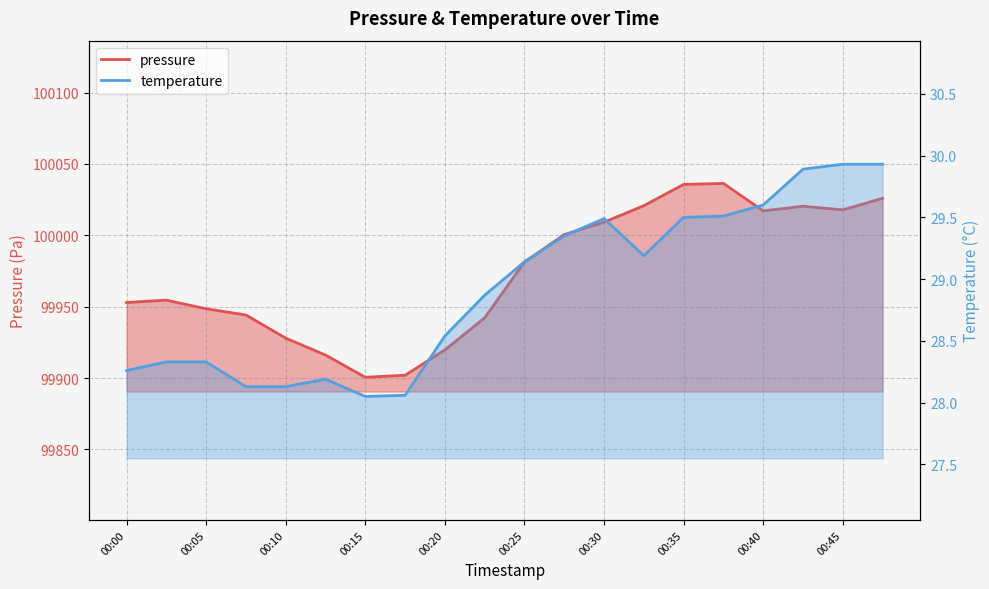

What is the sum of all pressure values?

1999473.2